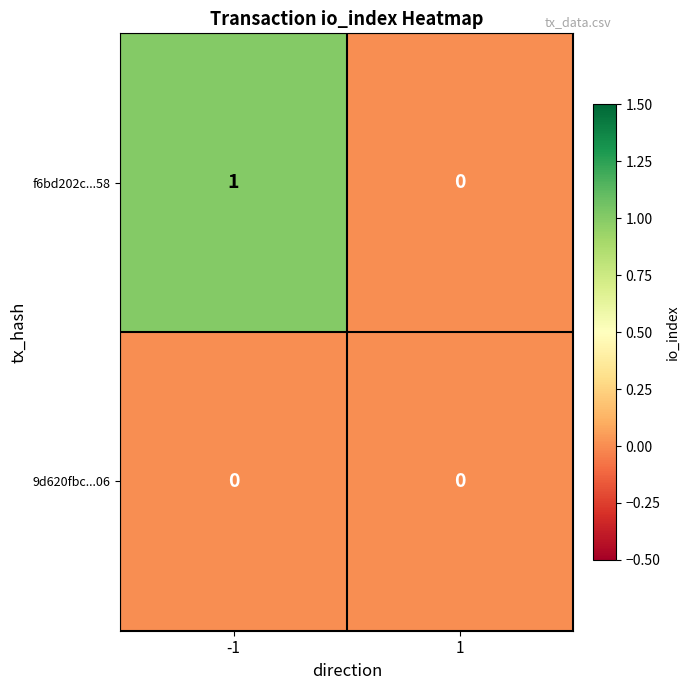

Rank the series by their maximum value, from lowest to highest.

9d620fbc...06, f6bd202c...58